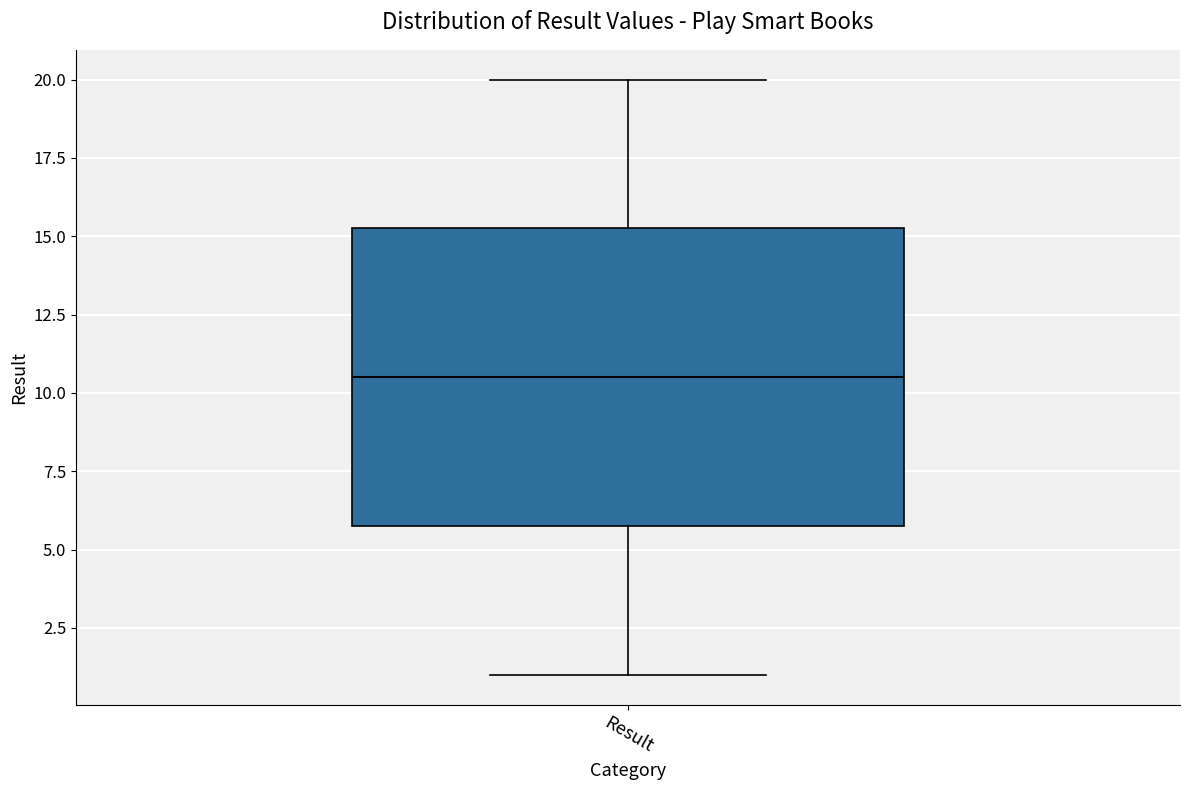

Transcribe this box plot: give where the median line is, the range the box spans, and where the two whiskers end, as read against the y-axis. The values are not printed on the chart, so give them approximately, as read against the axis.

median 10.5, box 6.0 to 15.5, whiskers 1.0 to 20.0